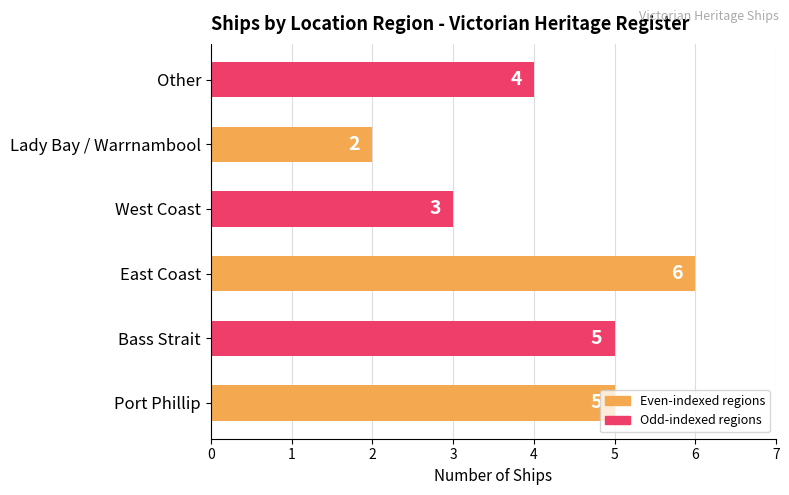

At which category does the chart reach its peak across all series?

East Coast